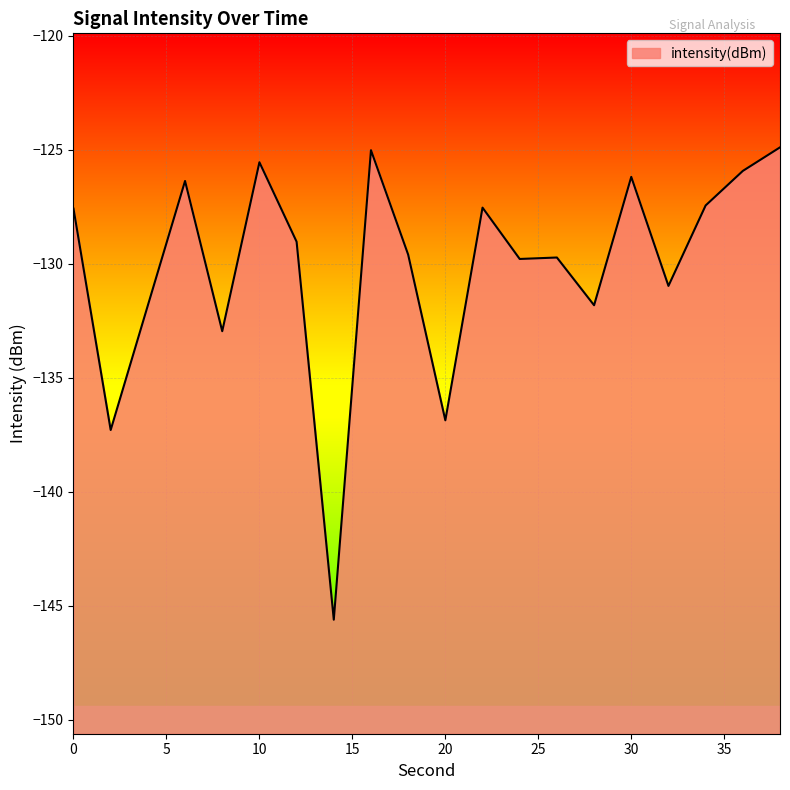

Rank the categories by value from highest to lowest.

38, 16, 10, 36, 30, 6, 34, 22, 0, 12, 18, 26, 24, 32, 28, 4, 8, 20, 2, 14